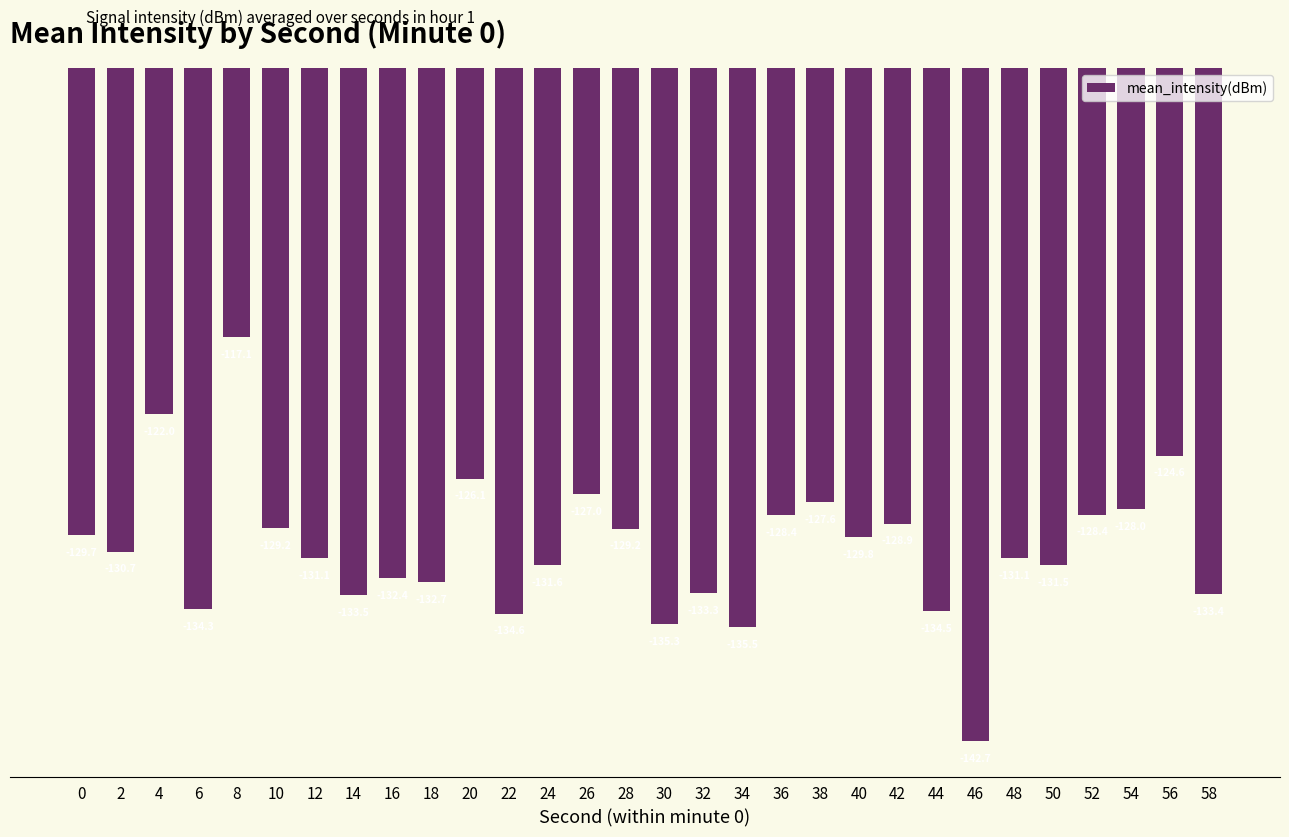

Which label corresponds to the largest value in the chart?

8